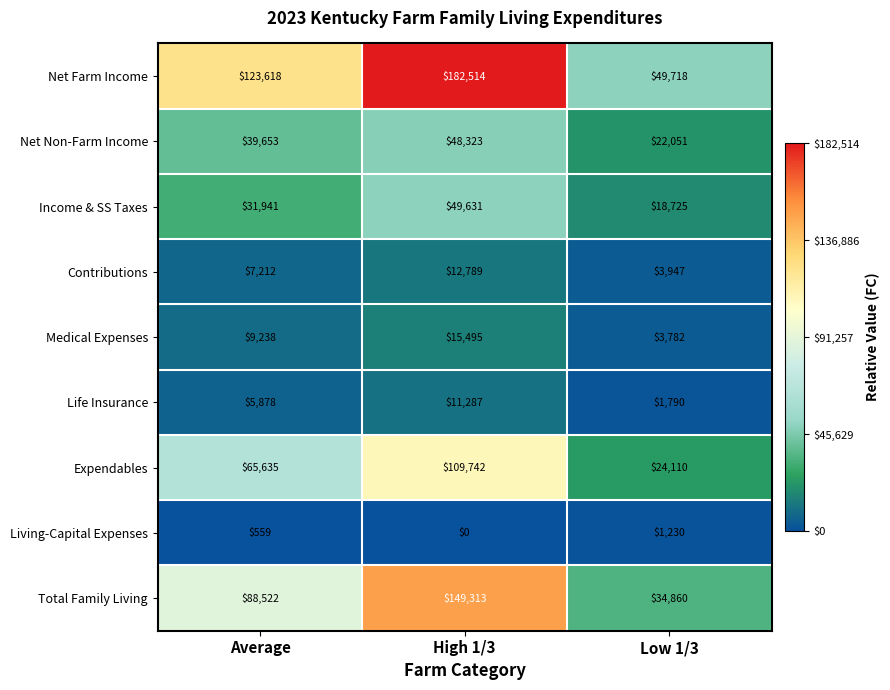

Is it true that Expendables equals 109742 at High 1/3?

True